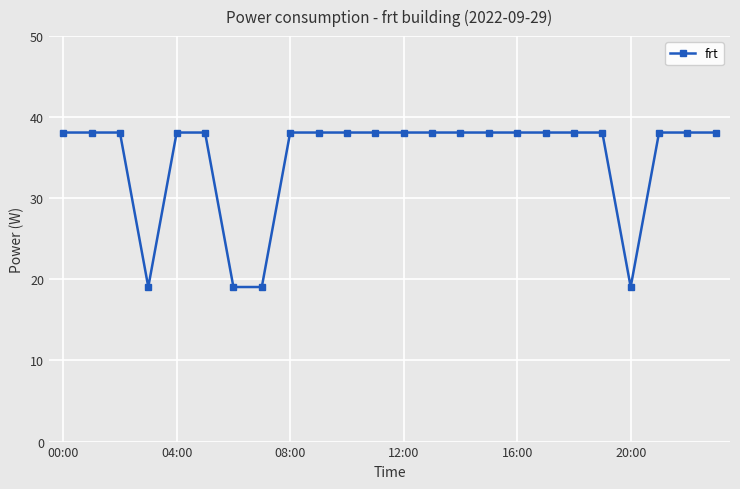

What is the difference between the maximum and second lowest values?

19.1